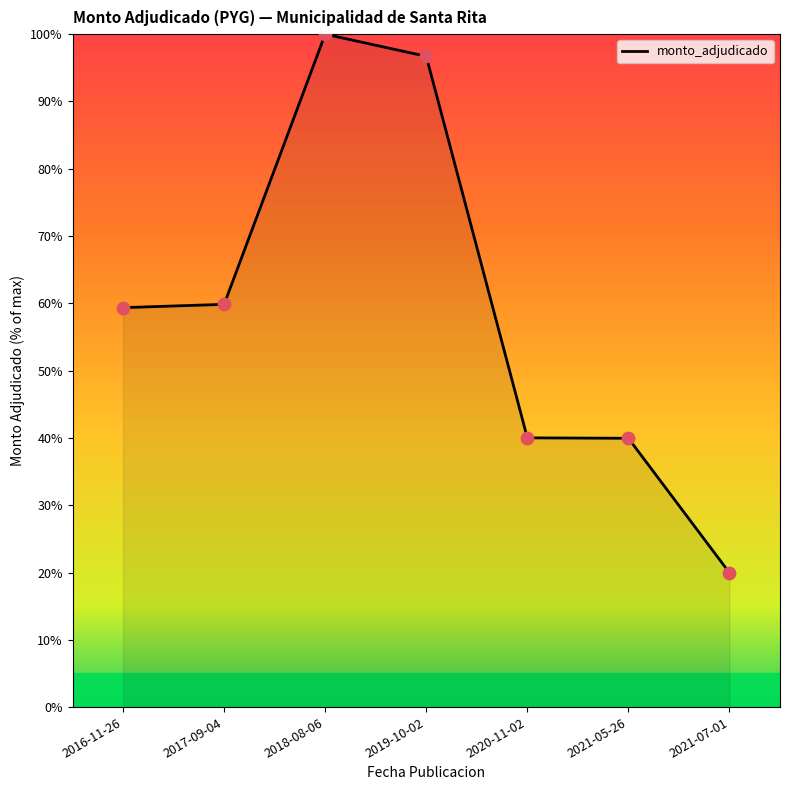

What is the change in value from 2019-10-02 to 2020-11-02?

-56.7